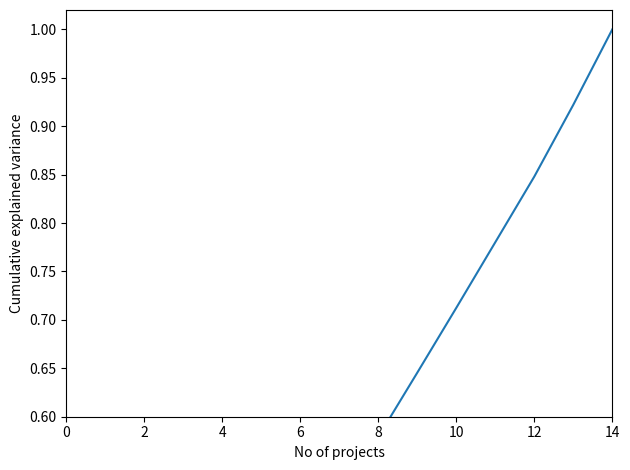

What is the label of the 6th point from the left?

10